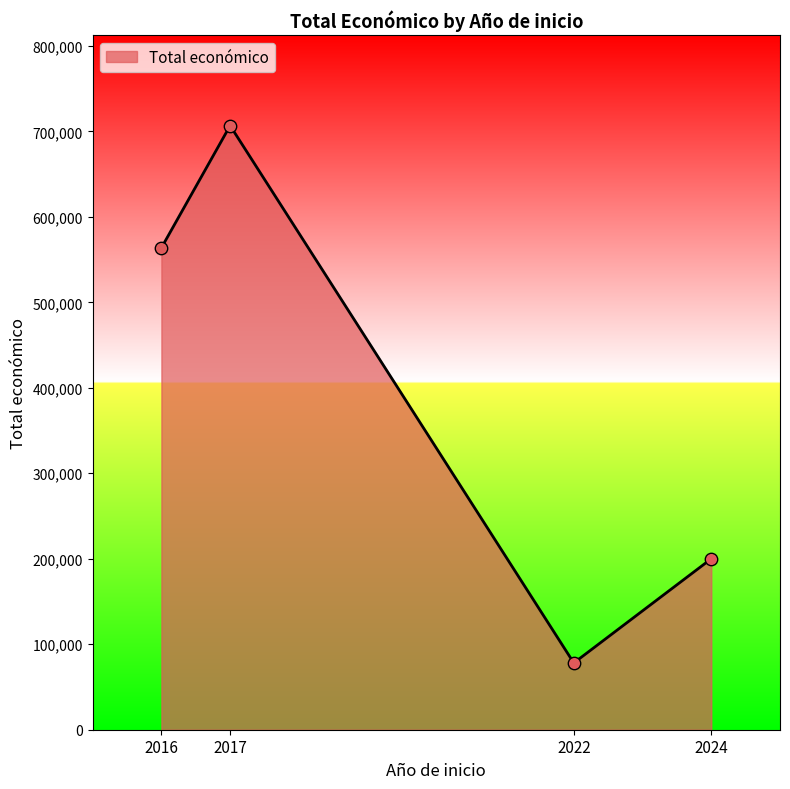

Between 2017 and 2016, which is larger?

2017